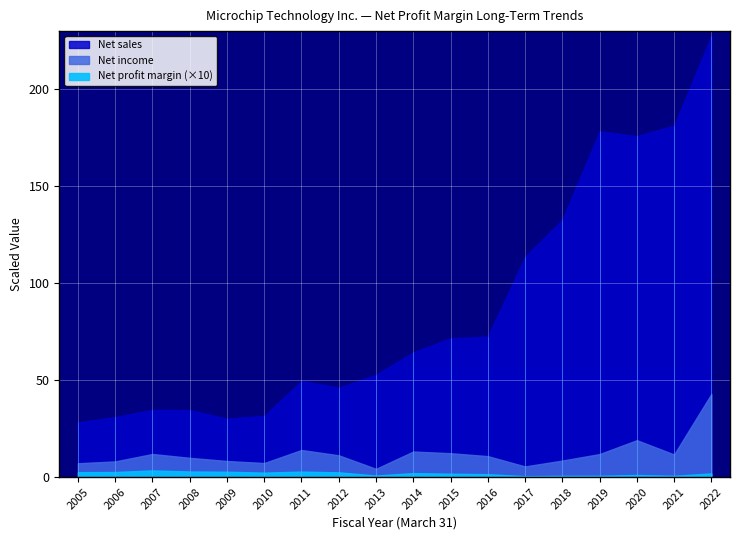

Is it true that Net profit margin equals 0.0 at 2020?

False